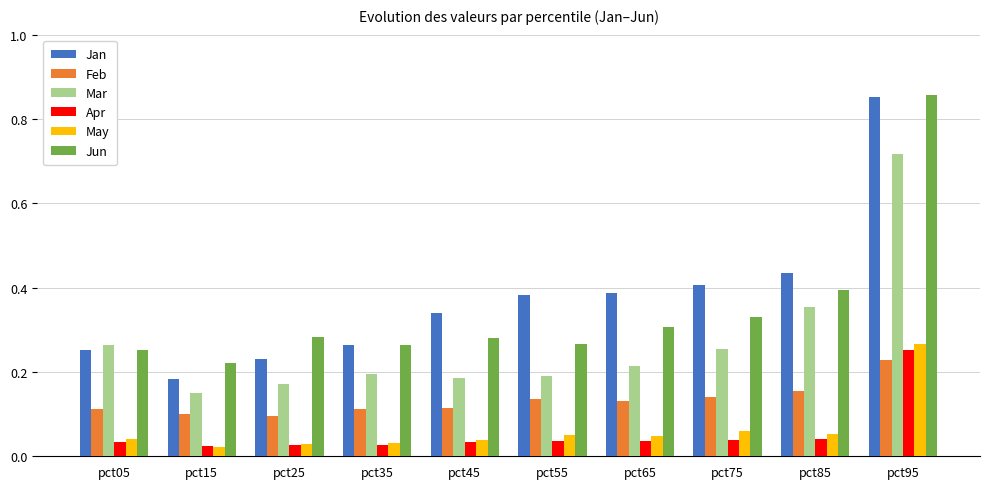

Which category has the highest value across all series?

pct95